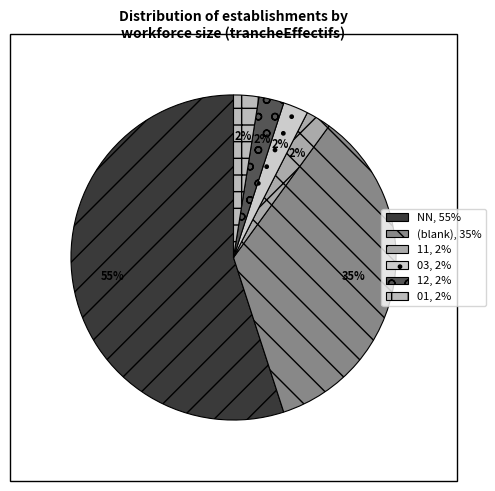

How many slices are in this pie chart?

6